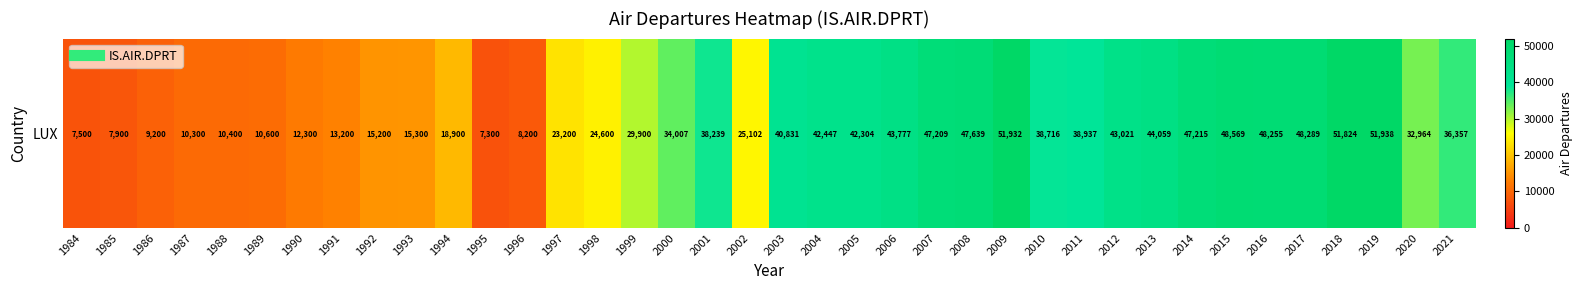

How many data points does each series have?

38